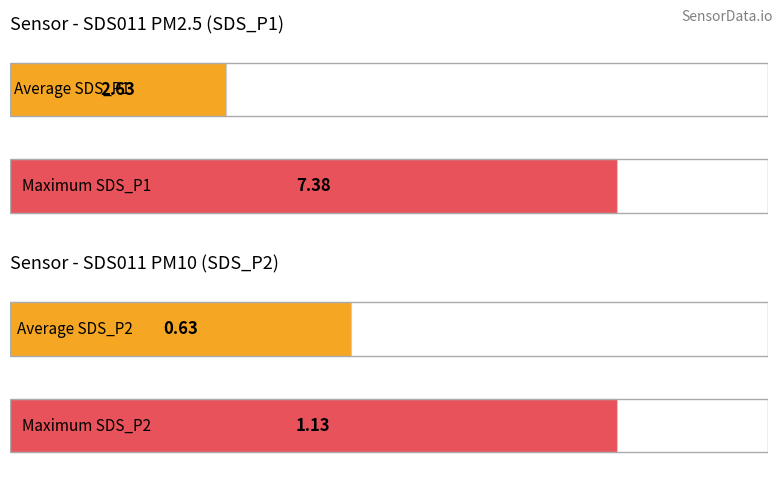

The Humidity series shows 167.6 at 00:07. True or false?

False